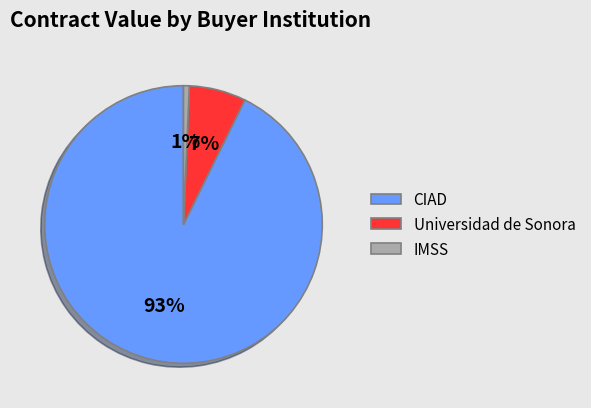

To the nearest percent, what is the difference between the IMSS and Universidad de Sonora slice percentages?

6%